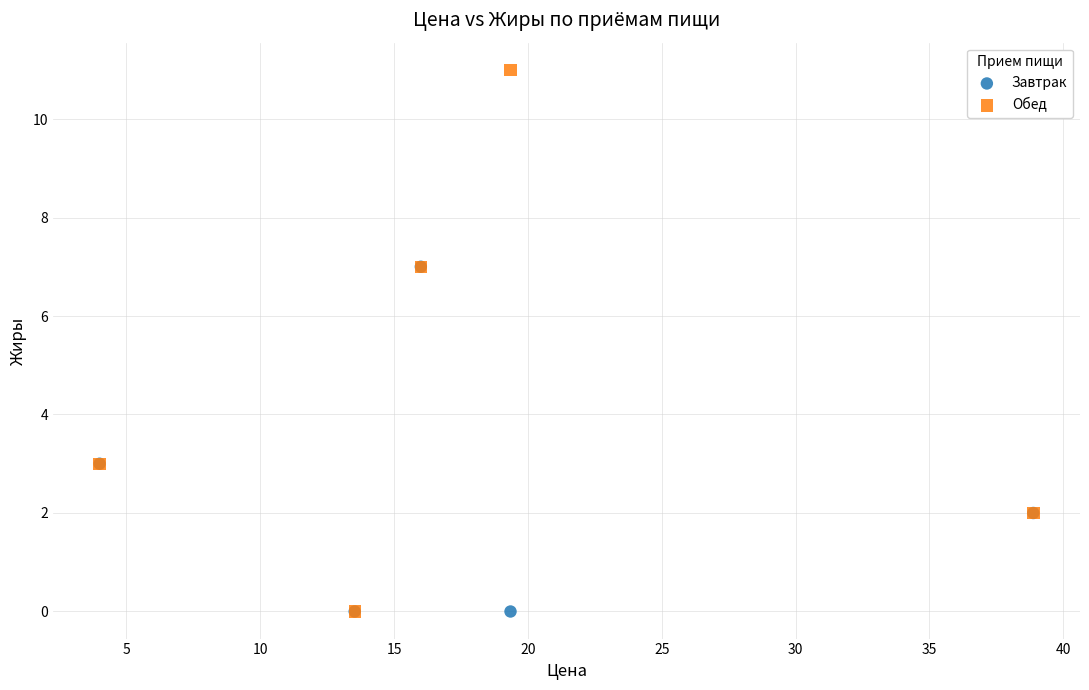

Which series contains the highest Y value?

Обед